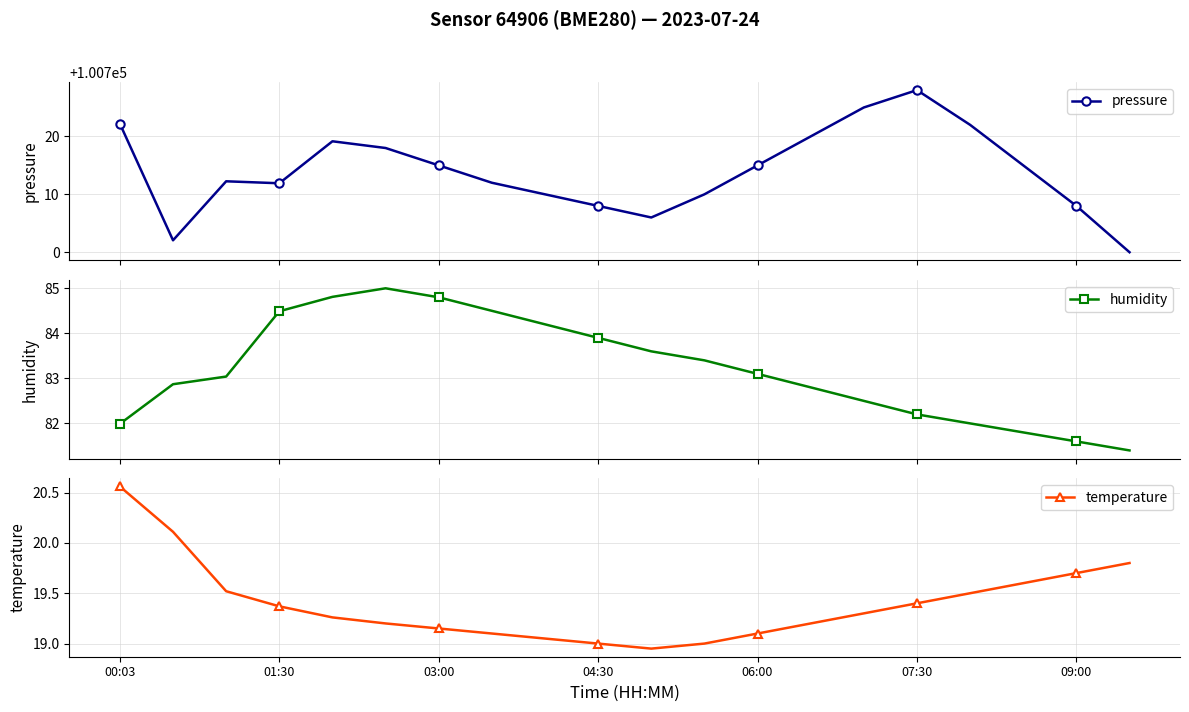

What is the lowest value of the pressure series?

100700.0